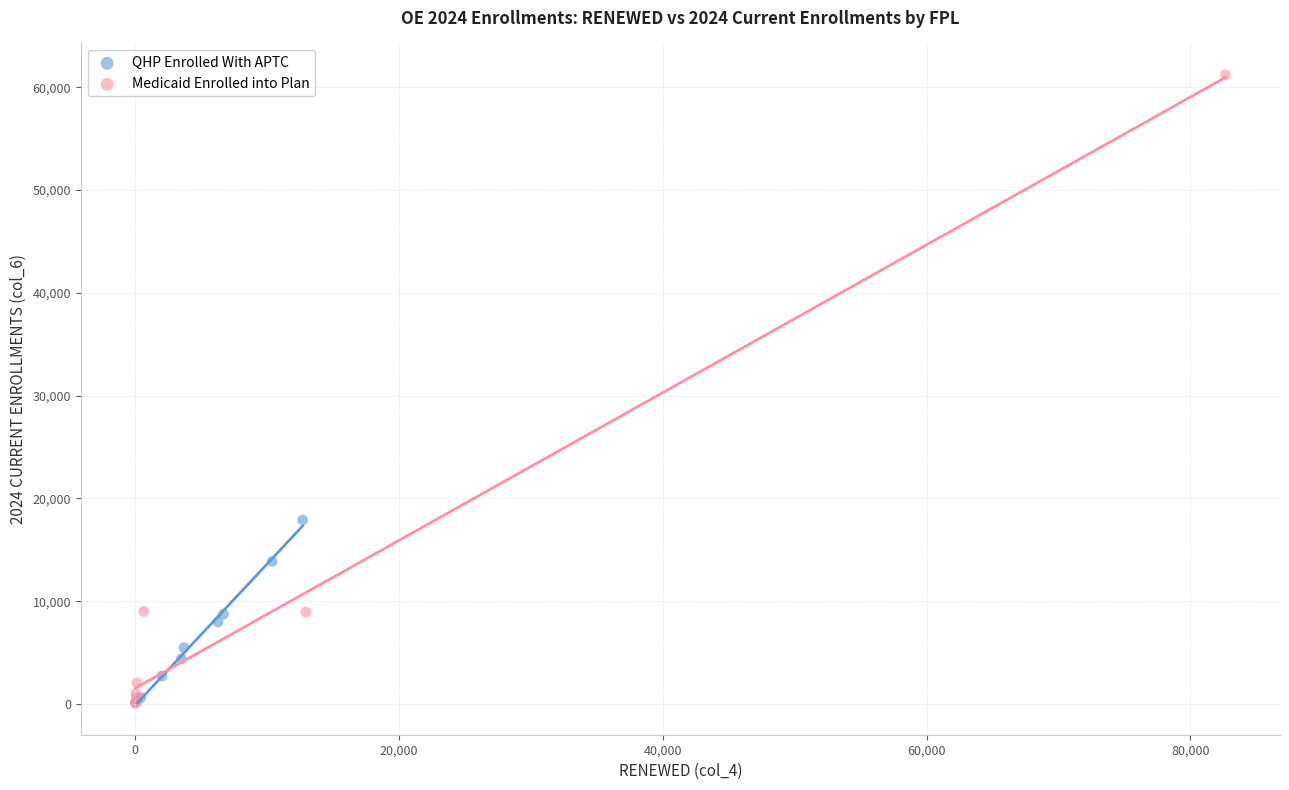

What are all the series names shown in the legend?

QHP Enrolled With APTC, Medicaid Enrolled into Plan